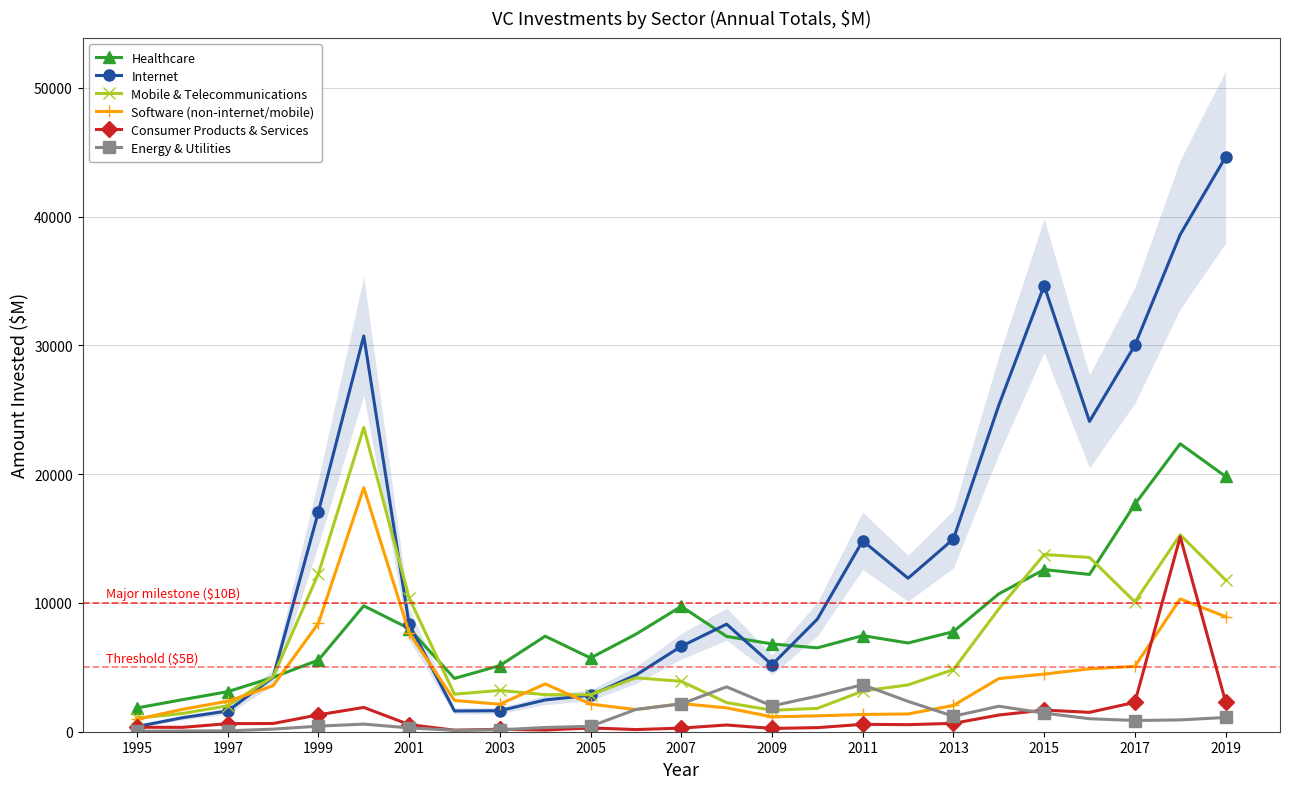

What is the value of the Healthcare point at the 15th from the left?

6814